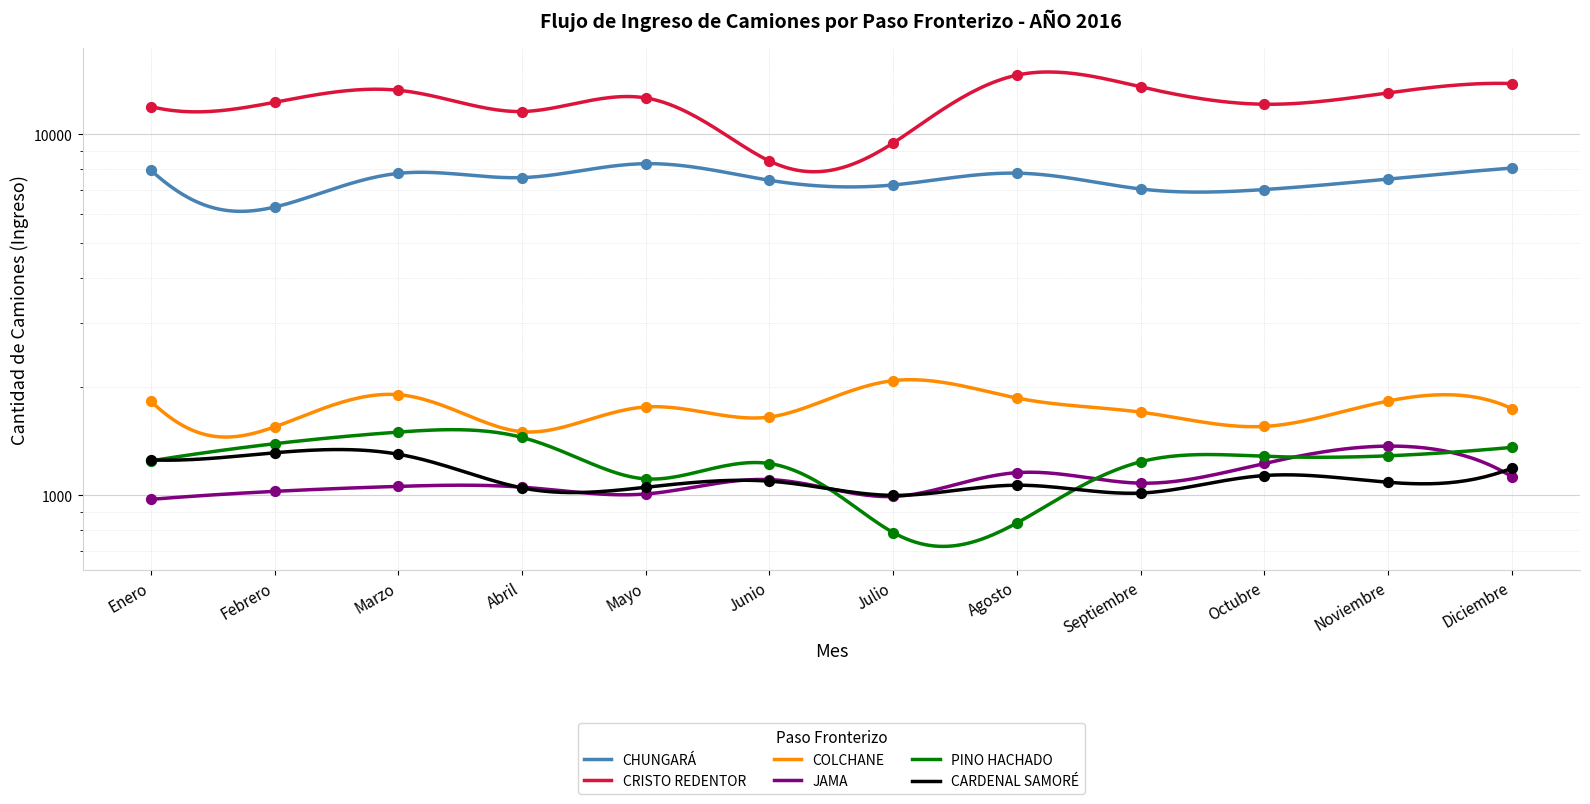

Which series has the largest total across all categories?

CRISTO REDENTOR